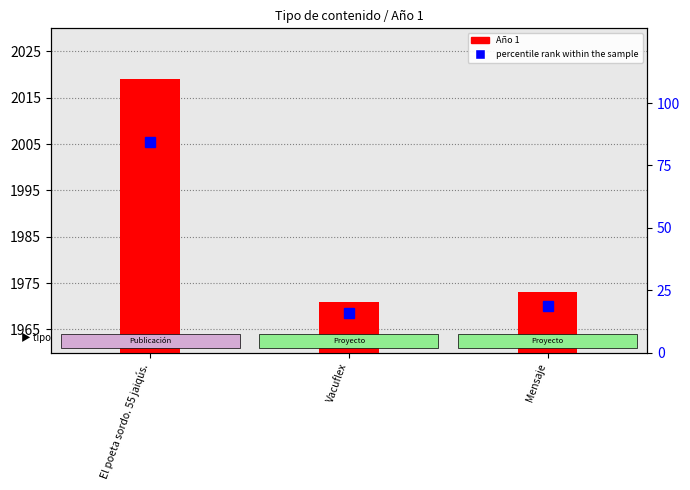

What is the label of the 3rd bar from the left?

Mensaje